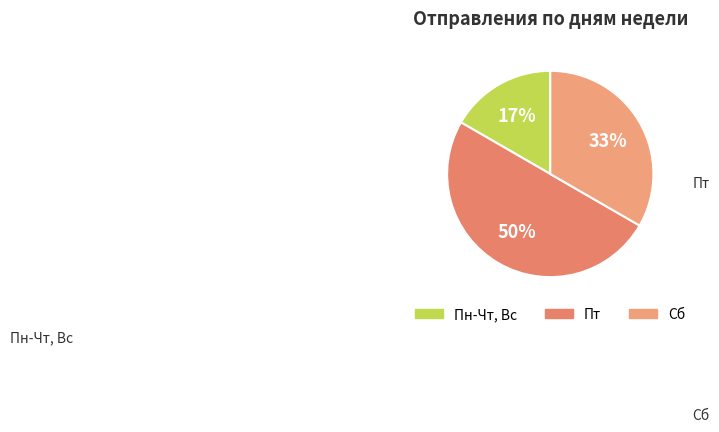

To the nearest percent, what percentage of the pie is Сб?

33%